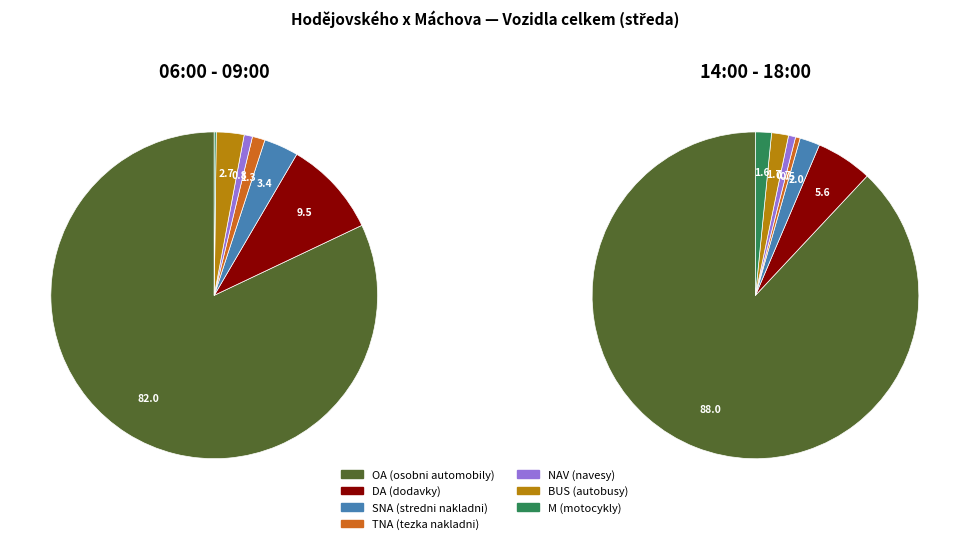

How many segments does this pie chart have?

7